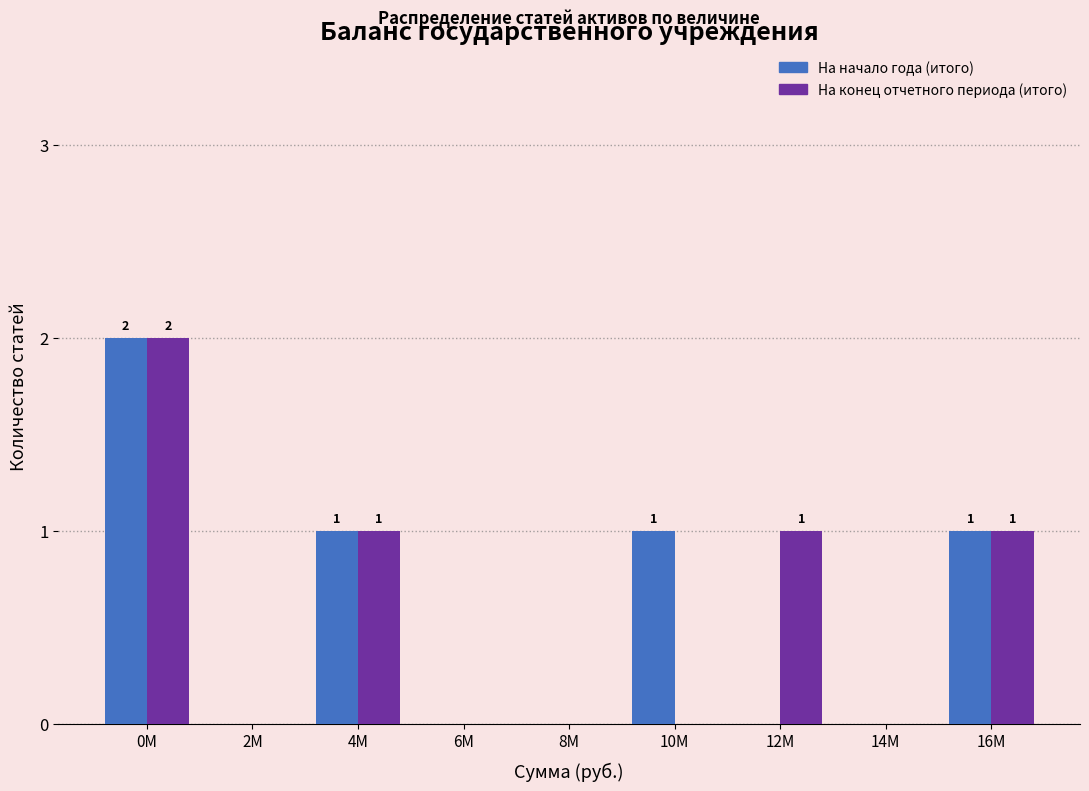

Reading left to right, transcribe all the data shown in this chart.

На начало года (итого): 0М=2	2М=0	4М=1	6М=0	8М=0	10М=1	12М=0	14М=0	16М=1
На конец отчетного периода (итого): 0М=2	2М=0	4М=1	6М=0	8М=0	10М=0	12М=1	14М=0	16М=1